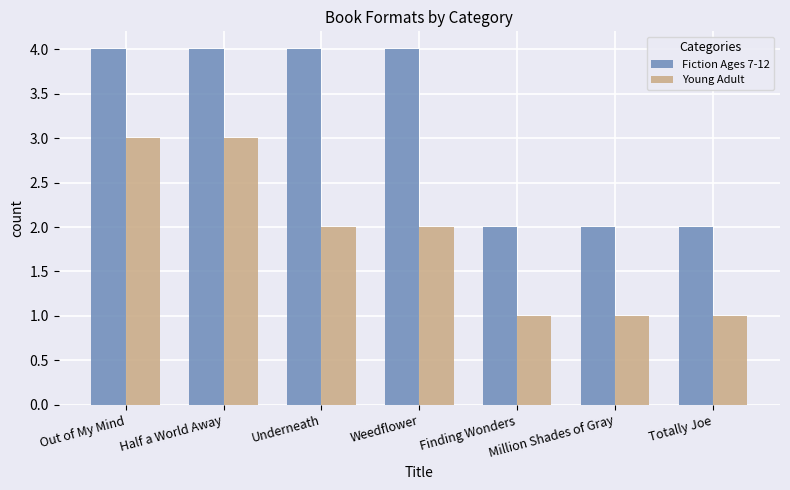

Rank the series by their average value, from highest to lowest.

Fiction Ages 7-12, Young Adult